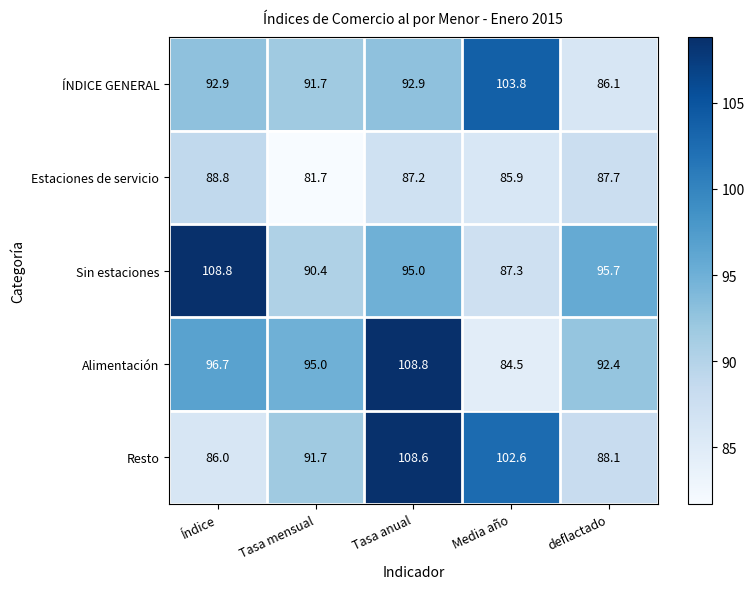

The value of Estaciones de servicio at Tasa mensual is 81.7. True or false?

True